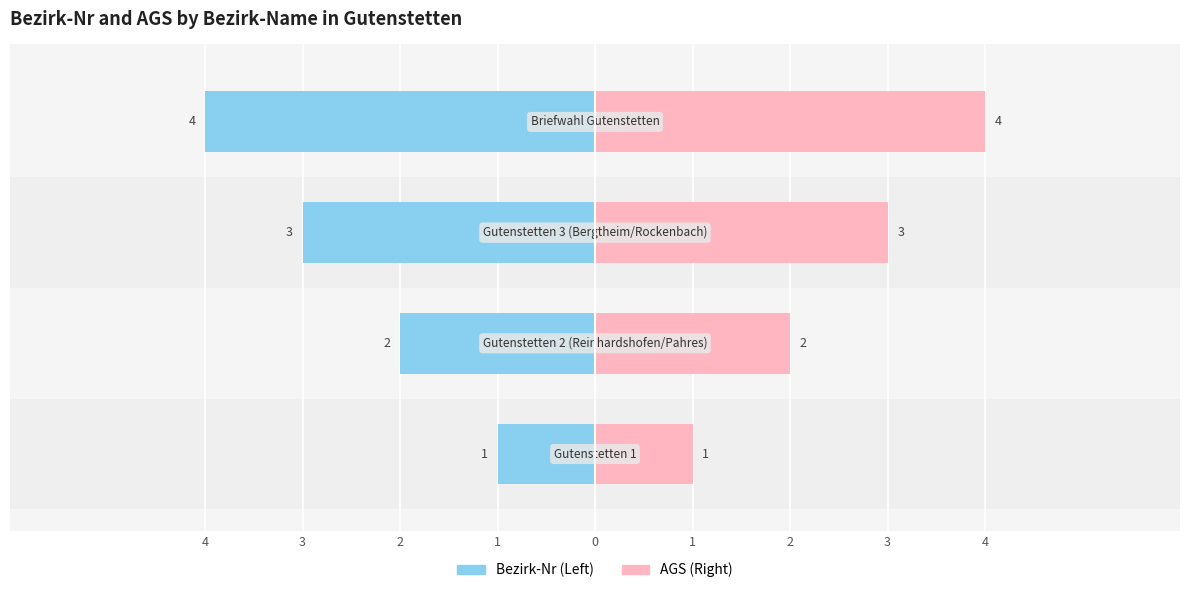

Which series has the widest spread of values?

Bezirk-Nr (Left)